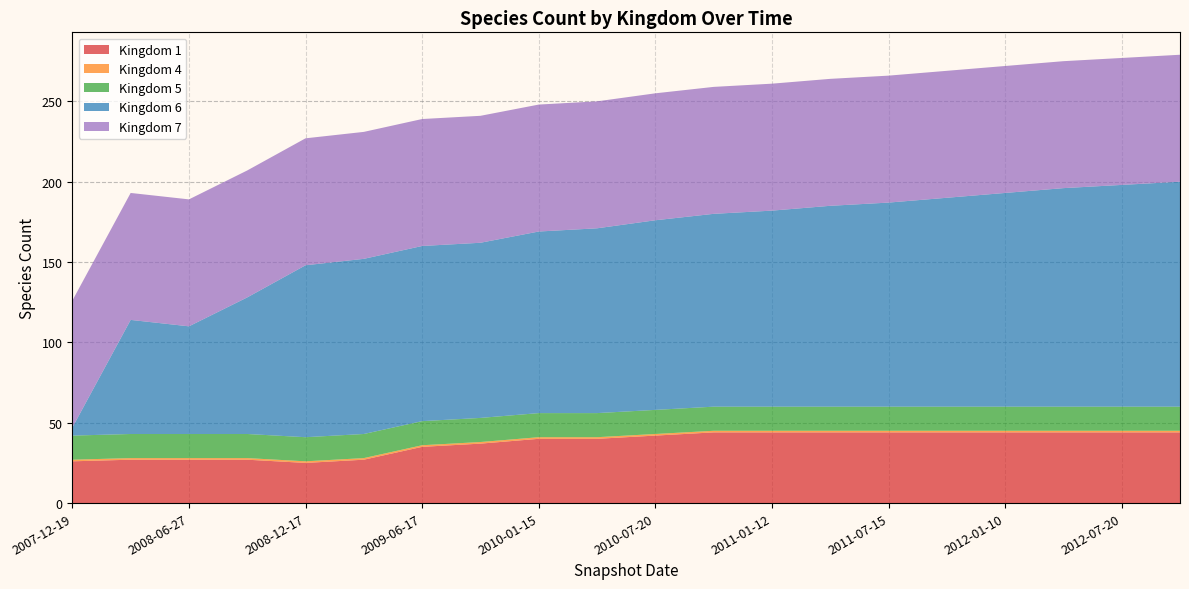

Reading left to right, extract all data points from this chart.

1: 2007-12-19=26	2008-04-01=27	2008-06-27=27	2008-10-10=27	2008-12-17=25	2009-04-06=27	2009-06-17=35	2009-09-25=37	2010-01-15=40	2010-04-10=40	2010-07-20=42	2010-10-05=44	2011-01-12=44	2011-04-08=44	2011-07-15=44	2011-10-20=44	2012-01-10=44	2012-04-15=44	2012-07-20=44	2012-10-10=44
4: 2007-12-19=1	2008-04-01=1	2008-06-27=1	2008-10-10=1	2008-12-17=1	2009-04-06=1	2009-06-17=1	2009-09-25=1	2010-01-15=1	2010-04-10=1	2010-07-20=1	2010-10-05=1	2011-01-12=1	2011-04-08=1	2011-07-15=1	2011-10-20=1	2012-01-10=1	2012-04-15=1	2012-07-20=1	2012-10-10=1
5: 2007-12-19=15	2008-04-01=15	2008-06-27=15	2008-10-10=15	2008-12-17=15	2009-04-06=15	2009-06-17=15	2009-09-25=15	2010-01-15=15	2010-04-10=15	2010-07-20=15	2010-10-05=15	2011-01-12=15	2011-04-08=15	2011-07-15=15	2011-10-20=15	2012-01-10=15	2012-04-15=15	2012-07-20=15	2012-10-10=15
6: 2007-12-19=5	2008-04-01=71	2008-06-27=67	2008-10-10=85	2008-12-17=107	2009-04-06=109	2009-06-17=109	2009-09-25=109	2010-01-15=113	2010-04-10=115	2010-07-20=118	2010-10-05=120	2011-01-12=122	2011-04-08=125	2011-07-15=127	2011-10-20=130	2012-01-10=133	2012-04-15=136	2012-07-20=138	2012-10-10=140
7: 2007-12-19=79	2008-04-01=79	2008-06-27=79	2008-10-10=79	2008-12-17=79	2009-04-06=79	2009-06-17=79	2009-09-25=79	2010-01-15=79	2010-04-10=79	2010-07-20=79	2010-10-05=79	2011-01-12=79	2011-04-08=79	2011-07-15=79	2011-10-20=79	2012-01-10=79	2012-04-15=79	2012-07-20=79	2012-10-10=79